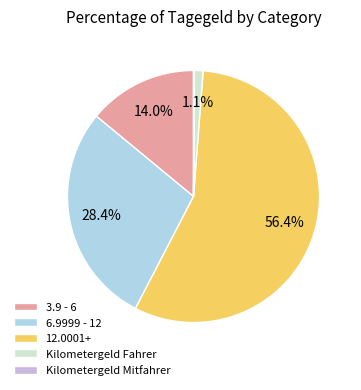

To the nearest percent, what is the difference between the 12.0001+ and 3.9 - 6 slice percentages?

42%